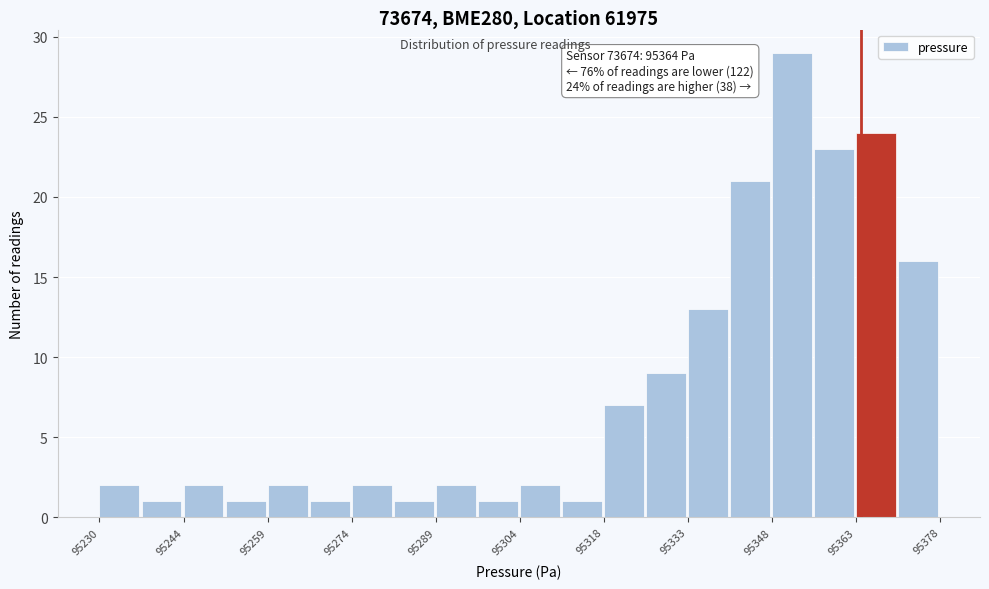

Around what value on the x-axis is the tallest bar? Give the approximate position of its centre, as read against the axis.

95352